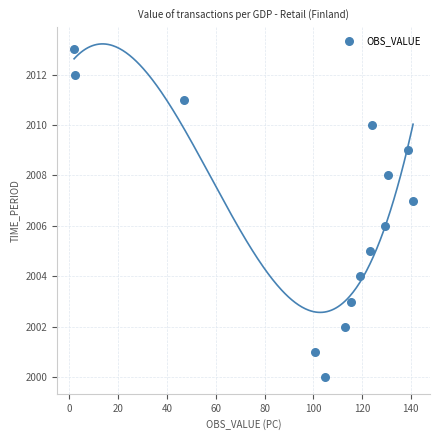

What is the range of Y values (max minus min)?

13